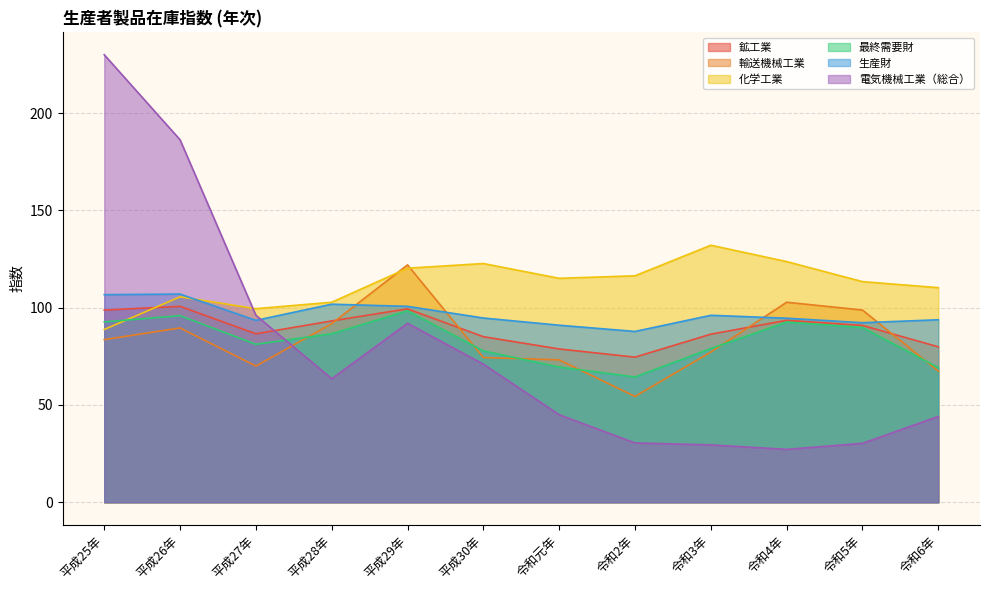

Rank the categories by 鉱工業 value from lowest to highest.

令和2年, 令和元年, 令和6年, 平成30年, 令和3年, 平成27年, 令和5年, 平成28年, 令和4年, 平成25年, 平成29年, 平成26年